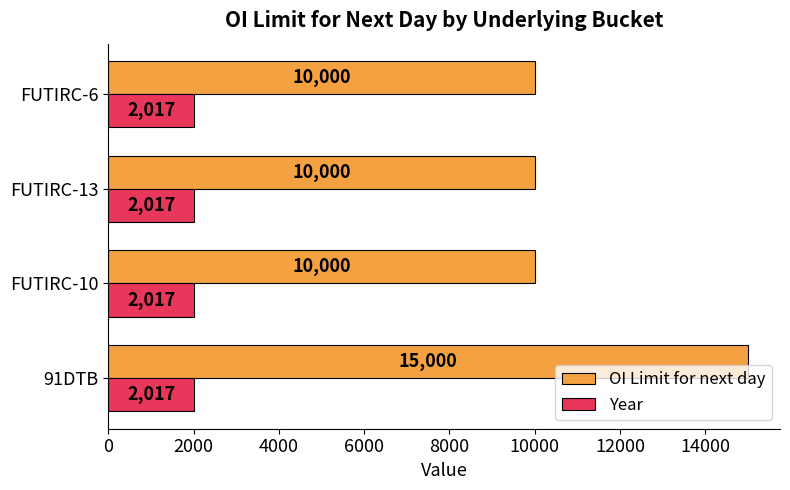

How many series are shown in this chart?

2